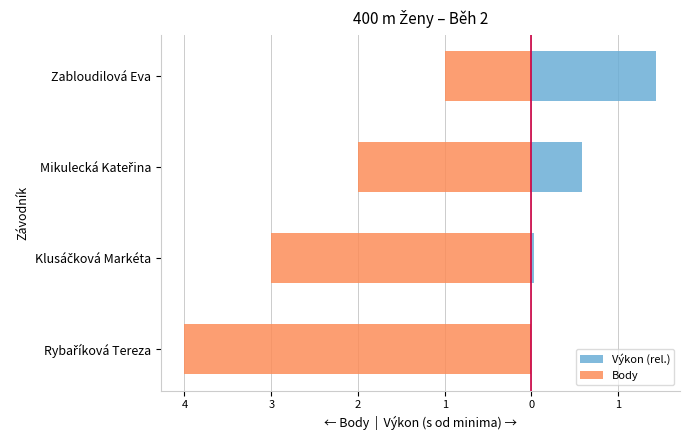

What is the value of the Výkon (rel.) bar at the 3rd from the left?

0.6